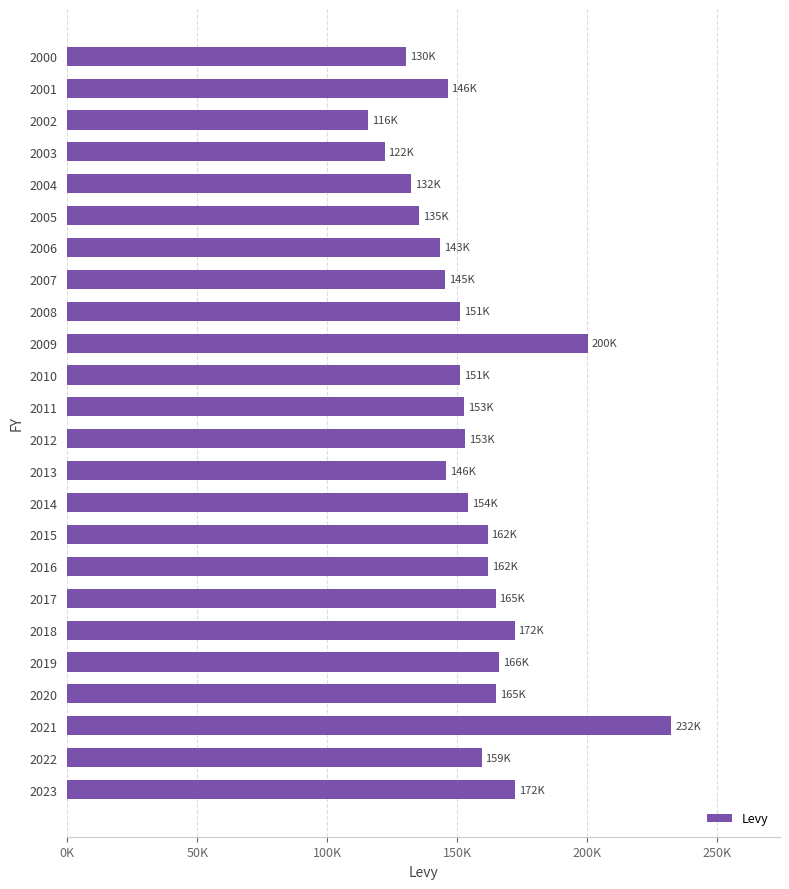

Are the bars horizontal?

Yes